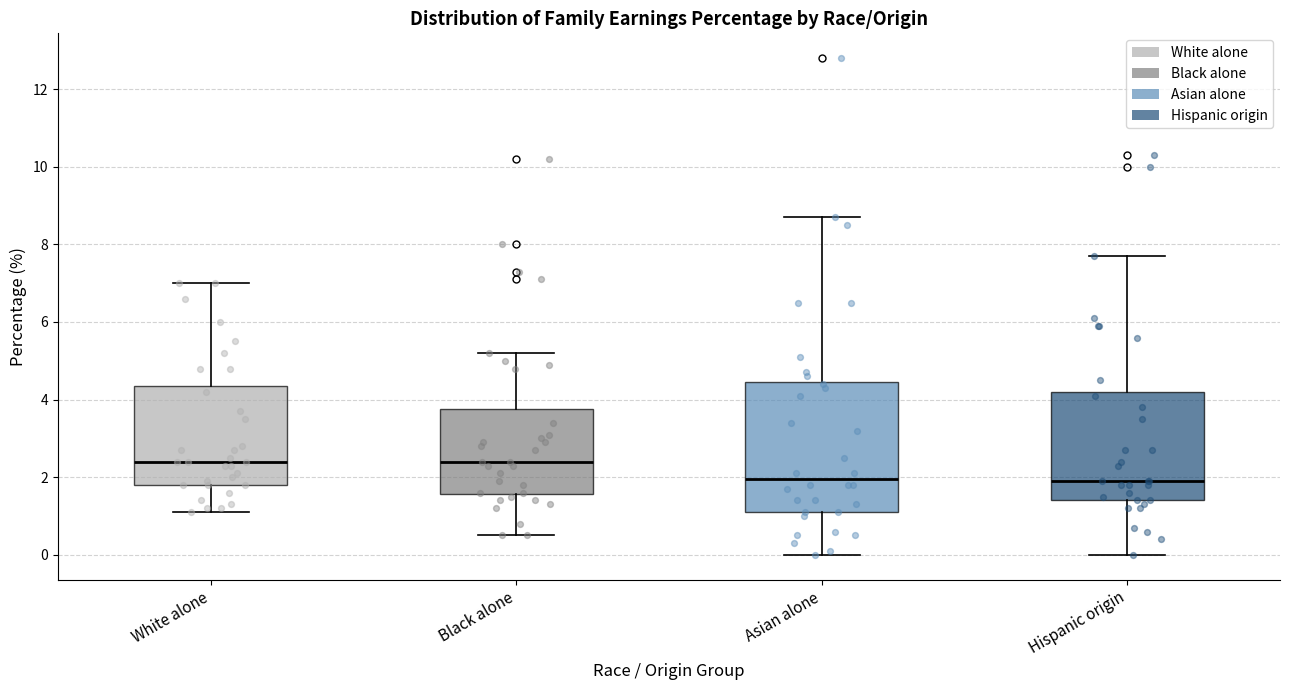

Reading left to right, transcribe this box plot: for each box, give where its median line is, the range the box spans, and where its two whiskers end, as read against the y-axis. The values are not printed on the chart, so give them approximately, as read against the axis.

White alone: median 2.4, box 1.8 to 4.4, whiskers 1.2 to 7.0
Black alone: median 2.4, box 1.6 to 3.8, whiskers 0.6 to 5.2
Asian alone: median 2.0, box 1.2 to 4.4, whiskers 0.0 to 8.8
Hispanic origin: median 2.0, box 1.4 to 4.2, whiskers 0.0 to 7.8